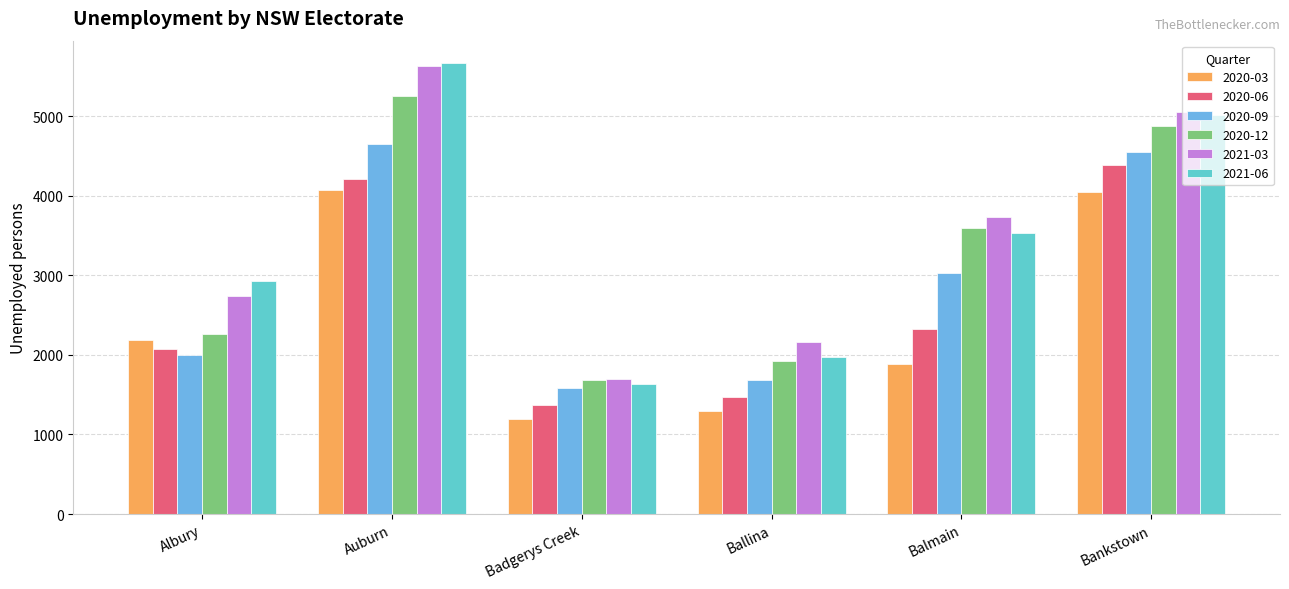

Does the chart contain any negative values?

No